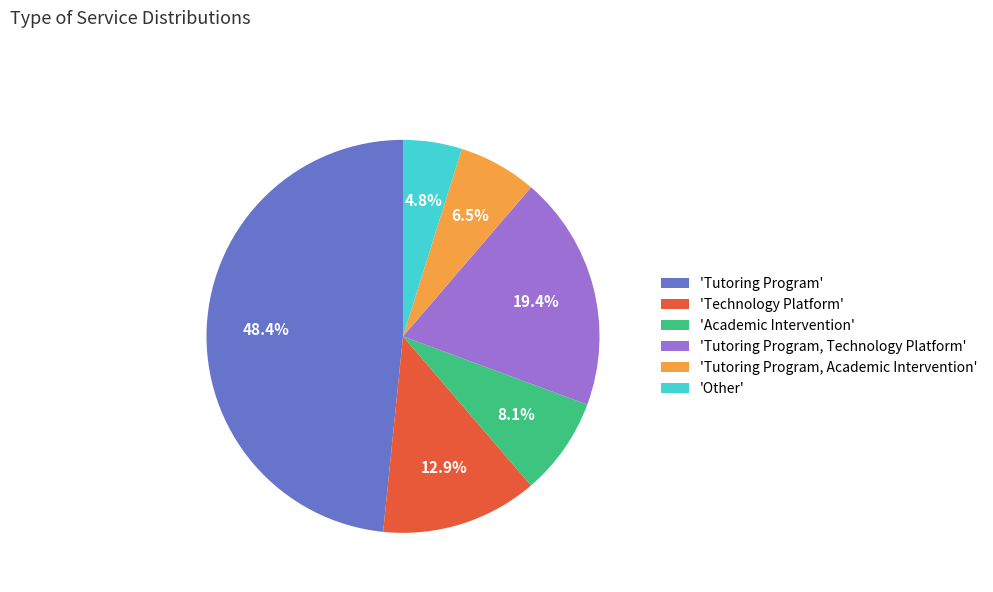

What is the total percentage of 'Tutoring Program, Technology Platform' and 'Tutoring Program'?

67.7%